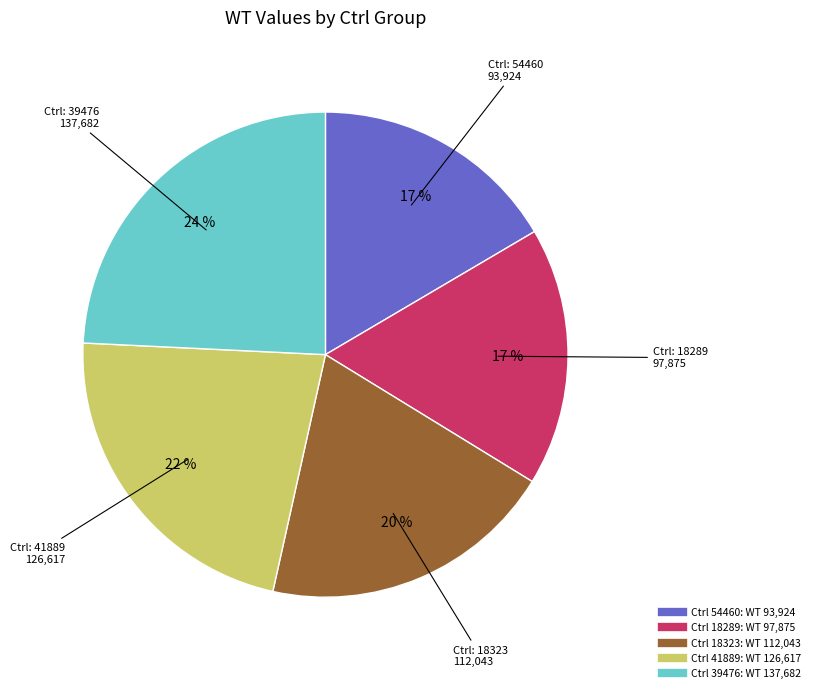

Is there a majority slice in this chart?

No